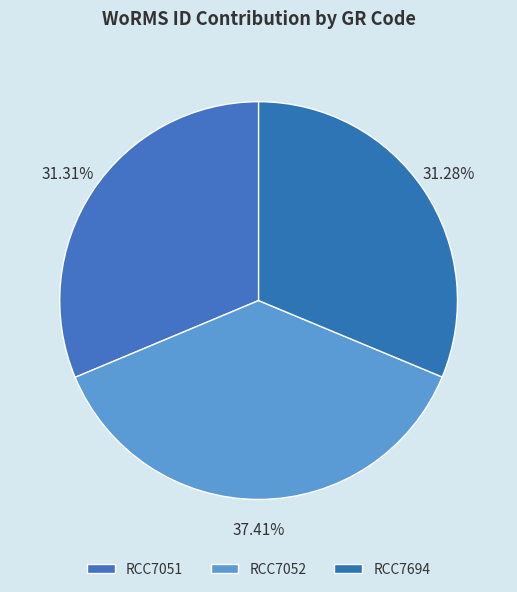

Is it true that RCC7694 is 42% of the pie?

False